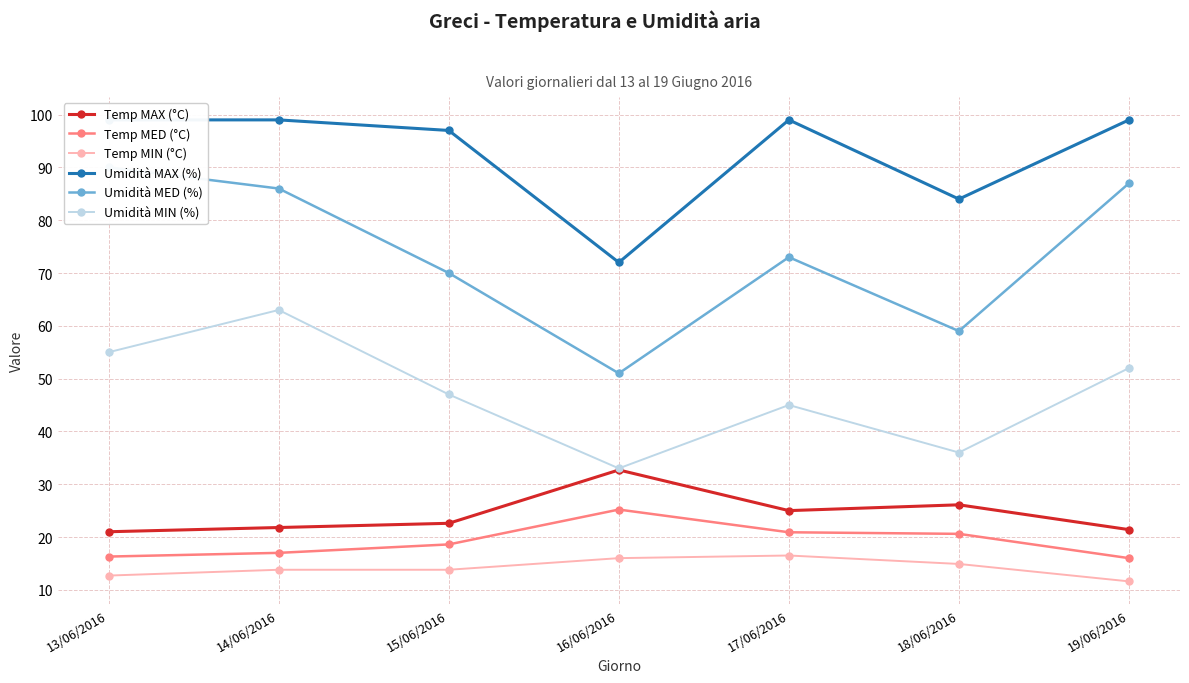

In Umidità MAX (%), how many points are higher than both neighbors (excluding endpoints)?

1